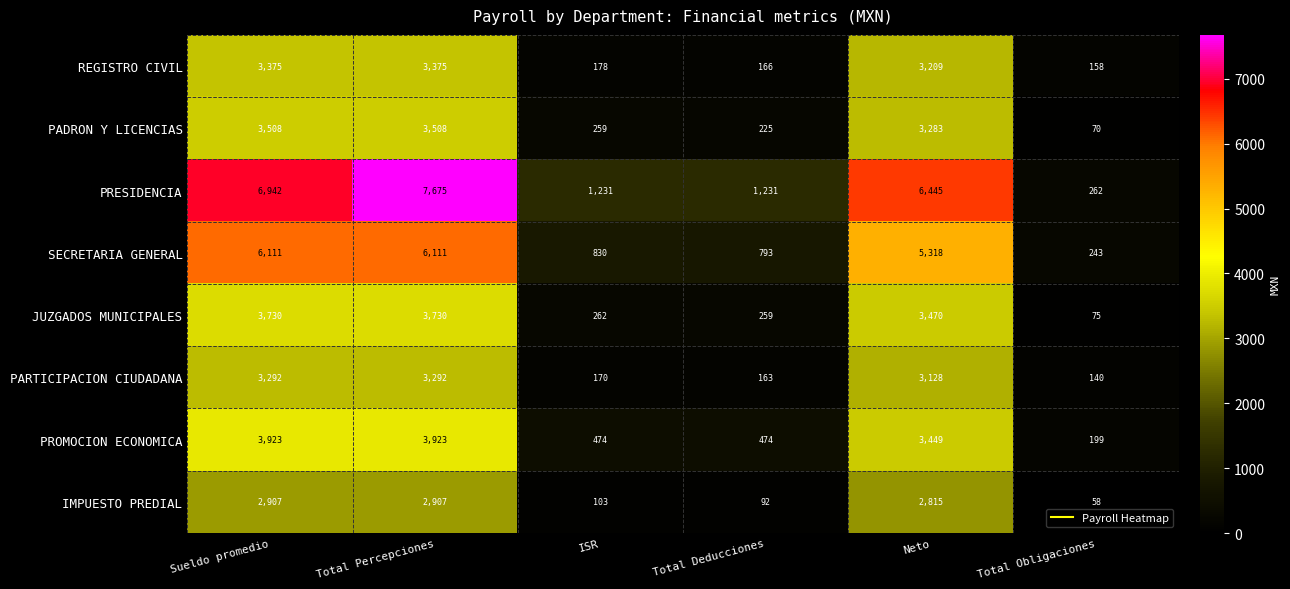

What is the sum of the PADRON Y LICENCIAS values at Total Obligaciones and Total Deducciones?

295